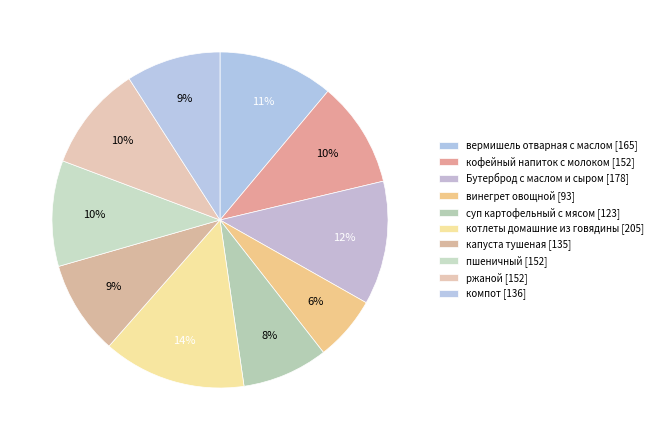

Is the sum of суп картофельный с мясом and котлеты домашние из говядины greater than half?

No